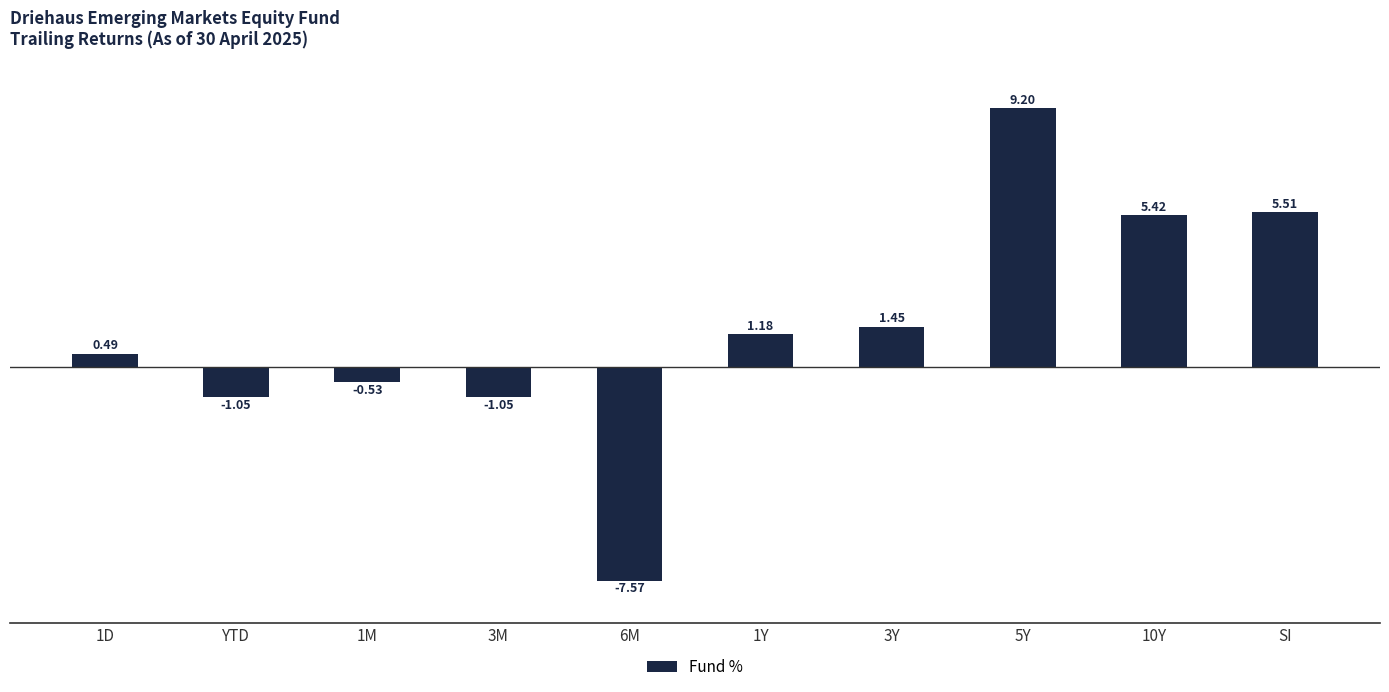

The chart shows a value of 6.0 at 5Y. True or false?

False